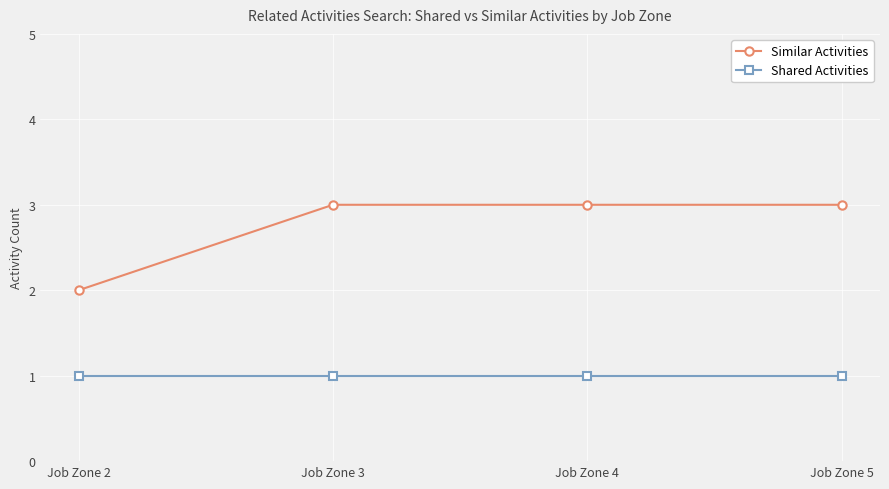

What is the spread (max minus min) of values at Job Zone 5?

2